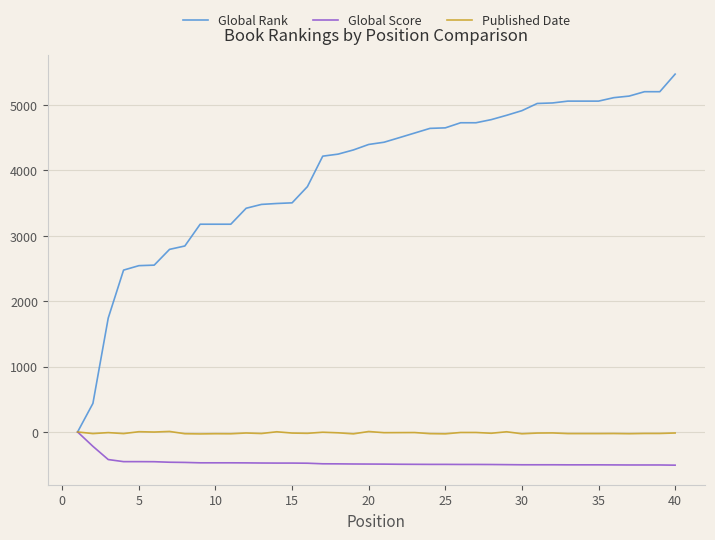

What is the greatest value displayed?

5474